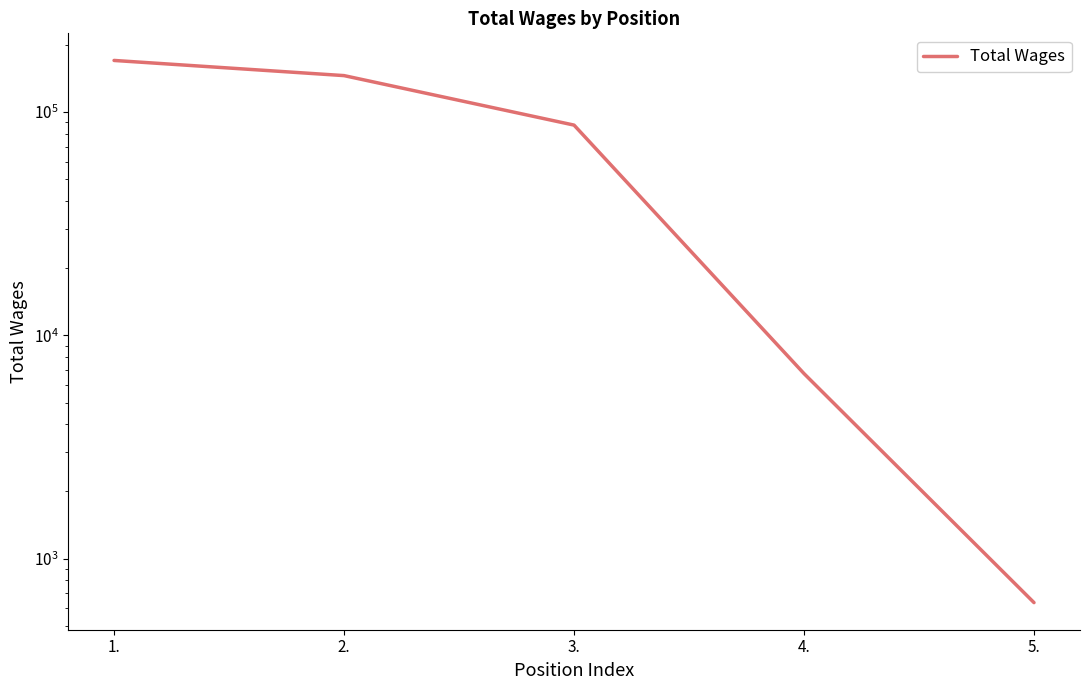

List the labels in order of value, smallest first.

5., 4., 3., 2., 1.